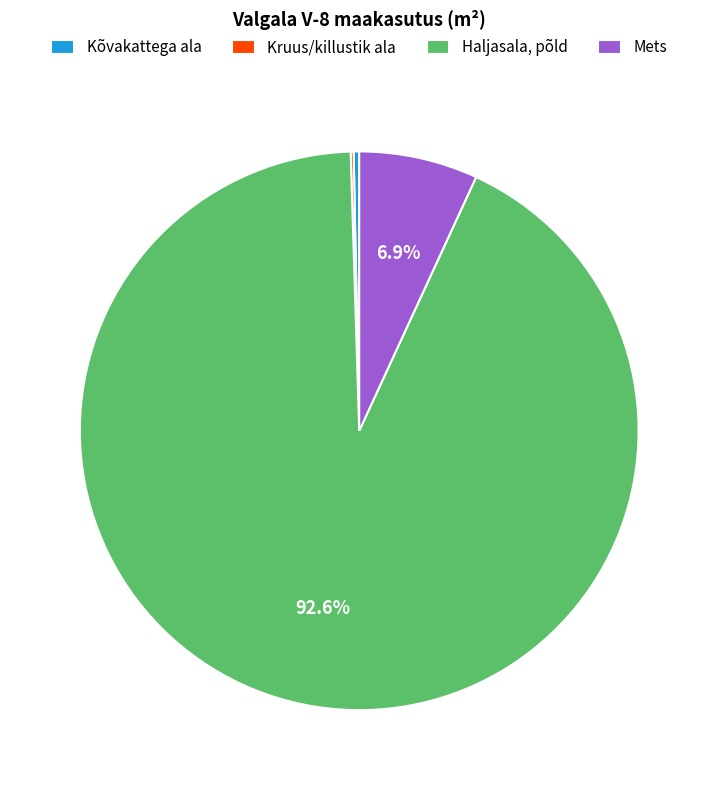

Does Mets account for over 50% of the chart?

No